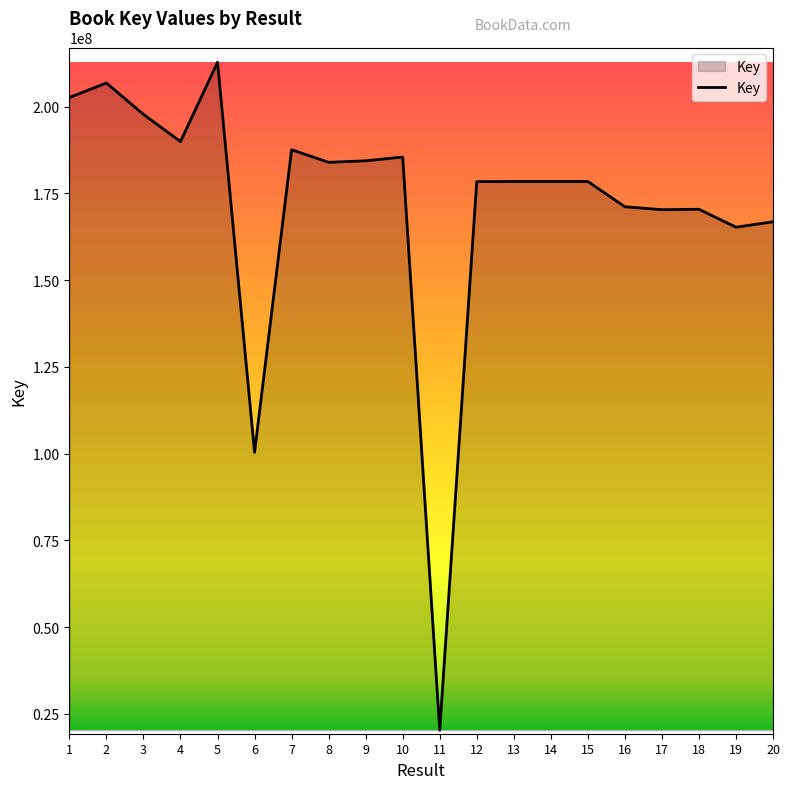

Does the chart display data point markers on the line(s)?

No